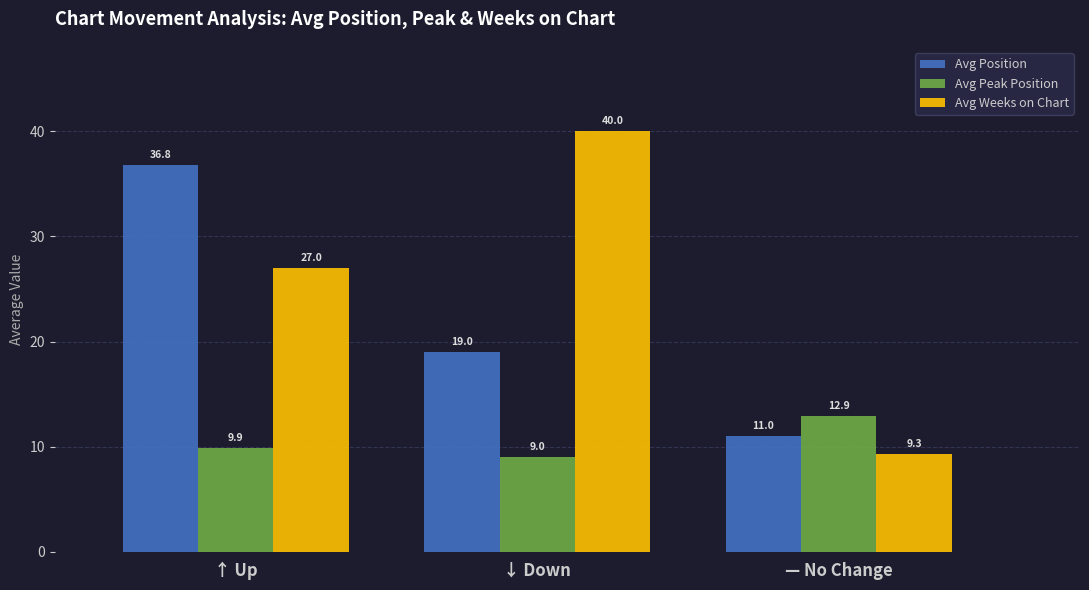

At which label does Avg Weeks on Chart reach its minimum?

— No Change